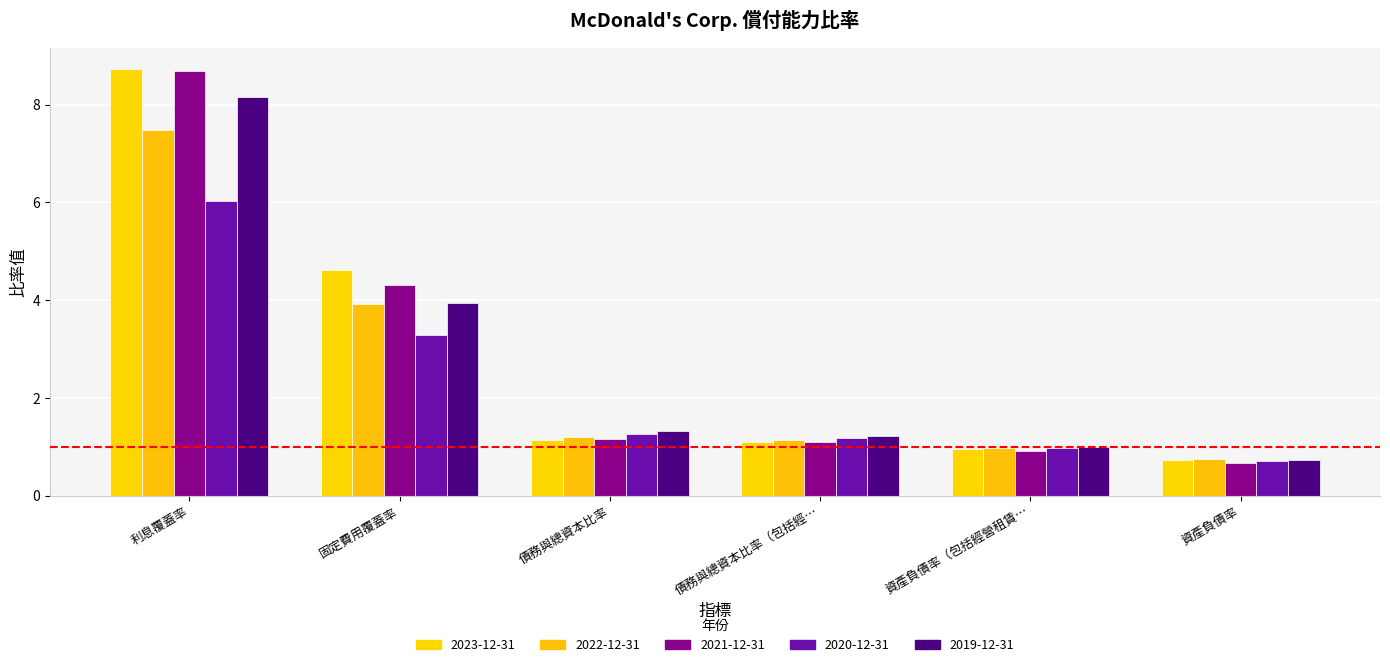

How many data points does each series have?

6